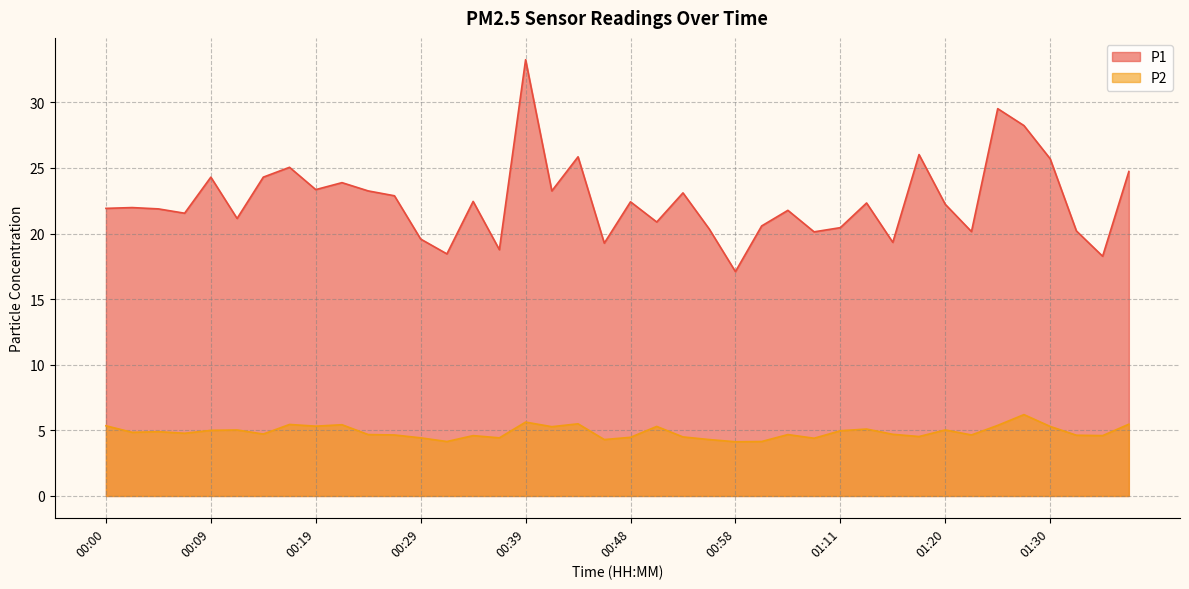

What is the total value across all series at 00:19?

28.7